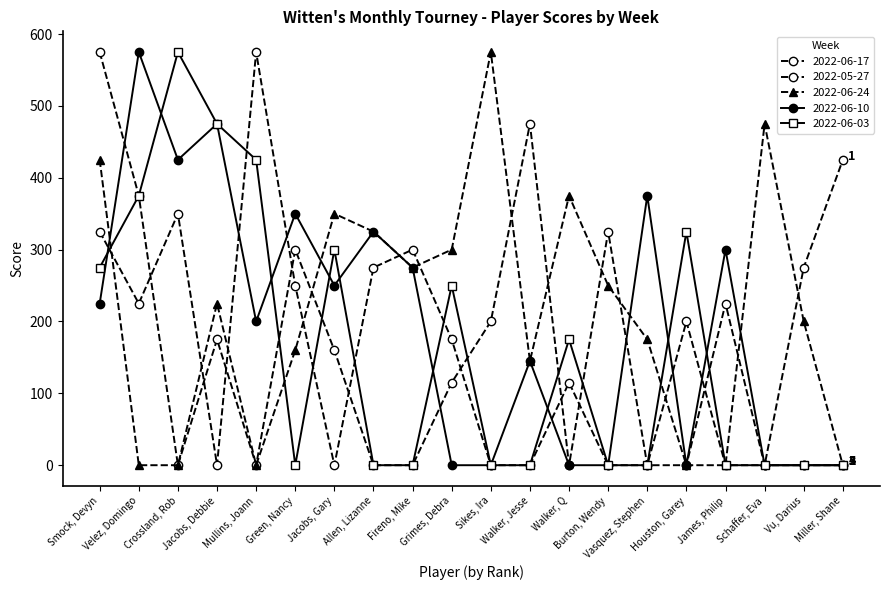

How many series are shown in this chart?

5